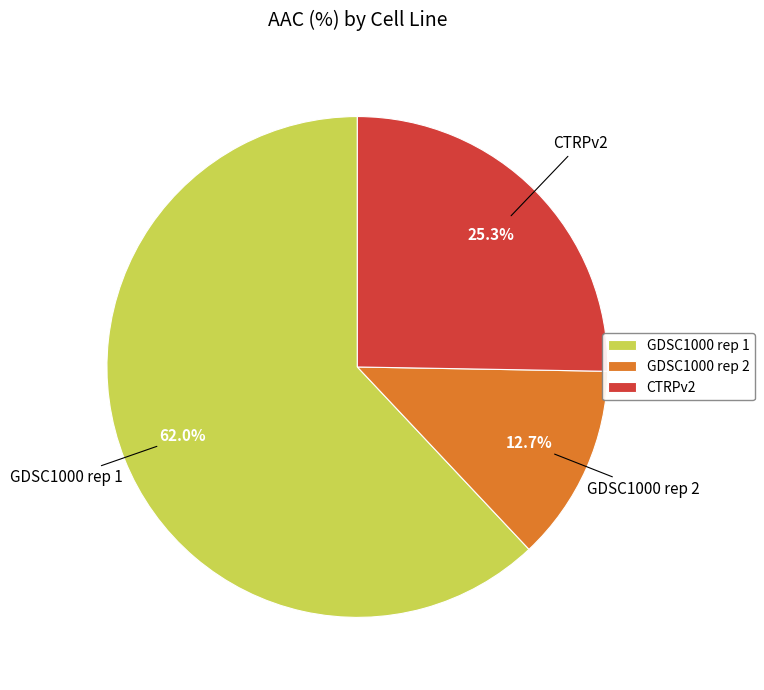

Rank the categories by value from lowest to highest.

GDSC1000 rep 2, CTRPv2, GDSC1000 rep 1